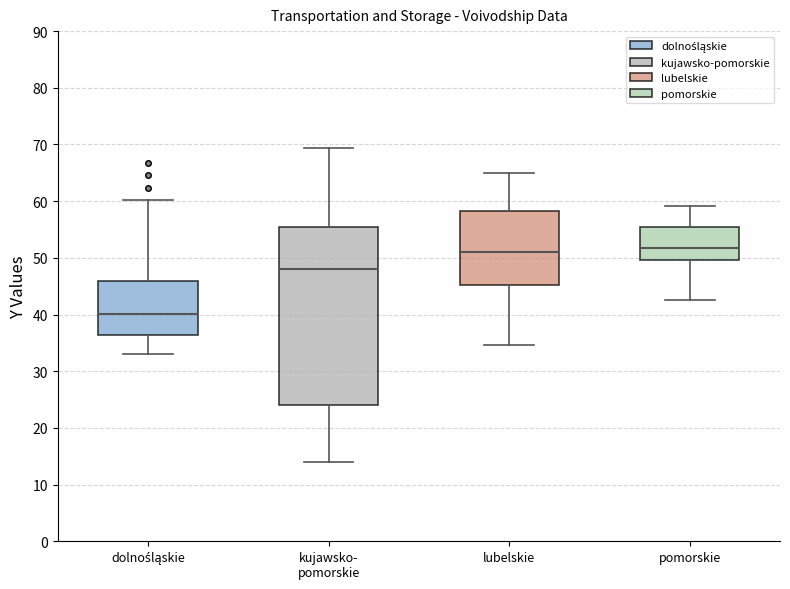

Comparing the boxes themselves (not the whiskers), which one is the tallest?

kujawsko- pomorskie